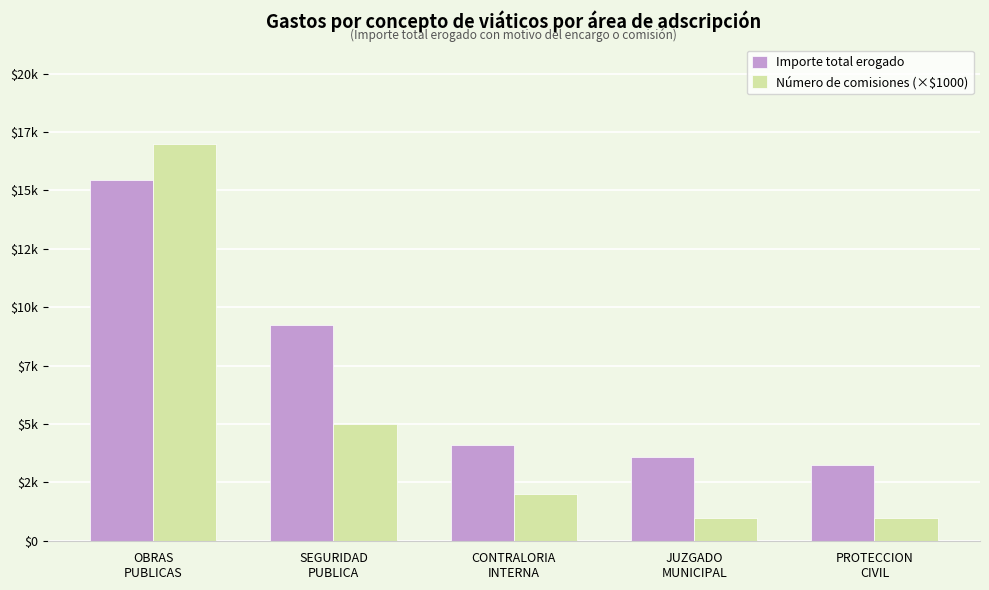

What is the difference between the Importe total erogado values at JUZGADO
MUNICIPAL and PROTECCION
CIVIL?

370.0